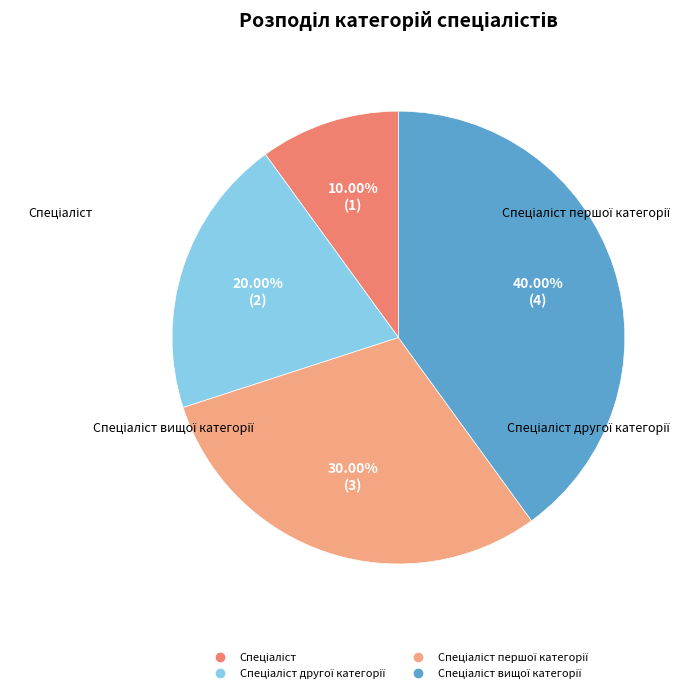

Is there a majority slice in this chart?

No